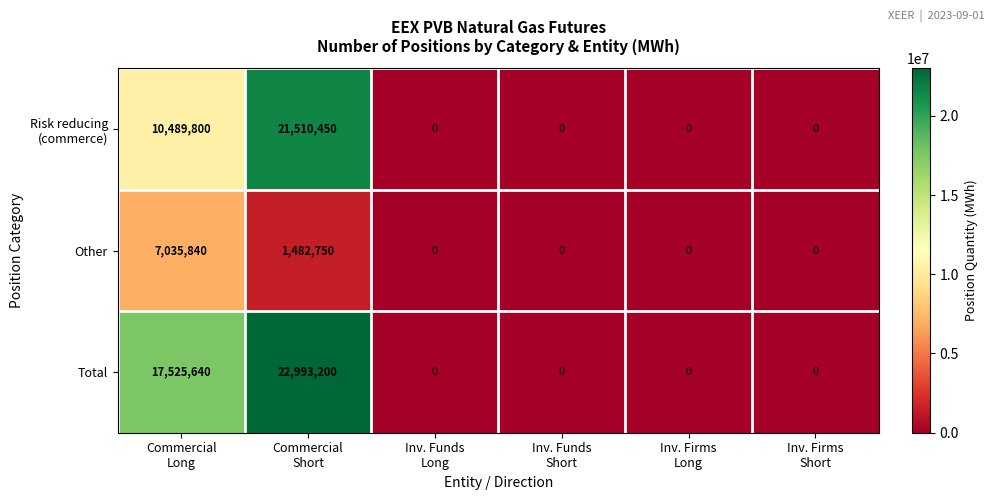

What is the difference between the maximum and minimum values in the Total series?

22993200